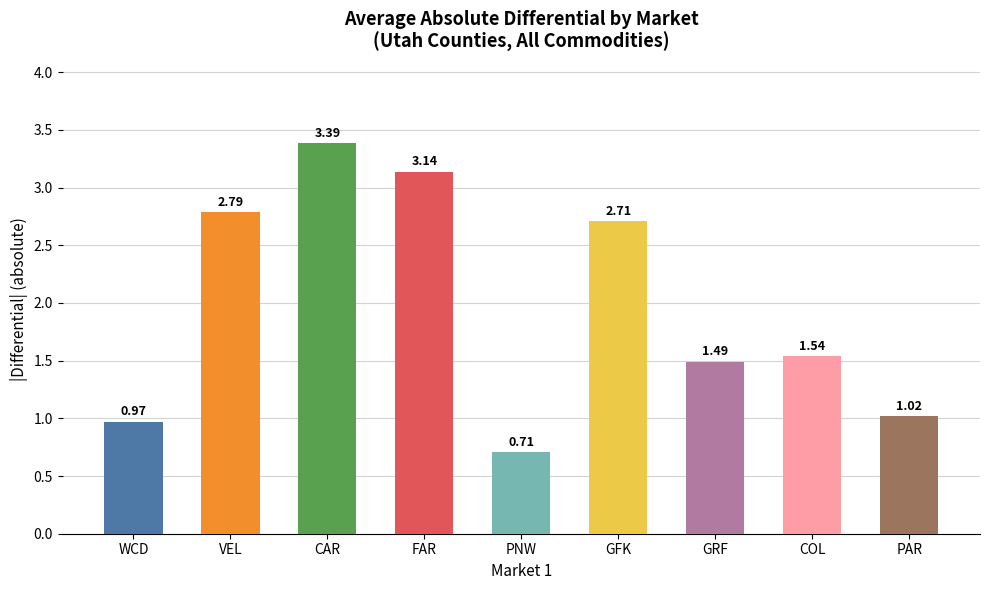

Which label corresponds to the largest value in the chart?

CAR